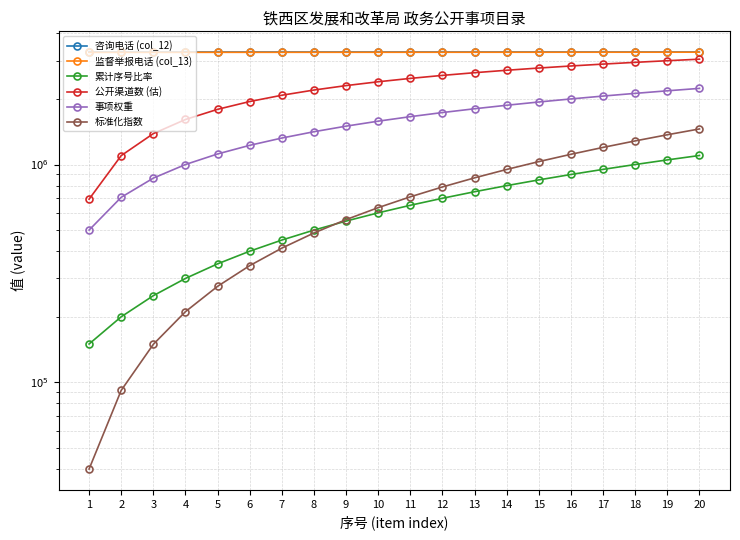

How many distinct data groups are displayed?

6